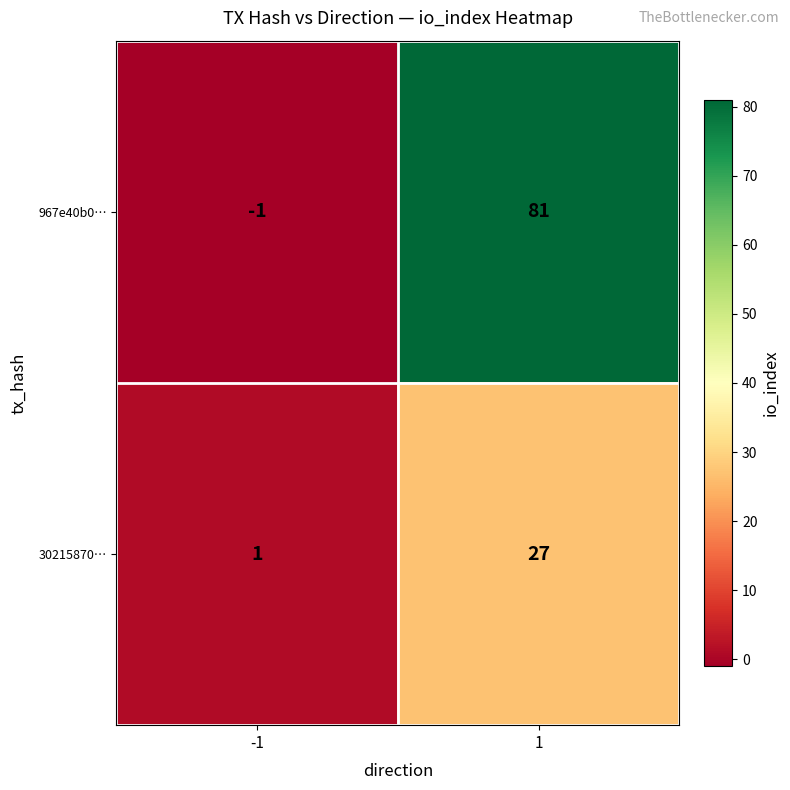

What is the sum of the 967e40b0… values at 1 and -1?

80